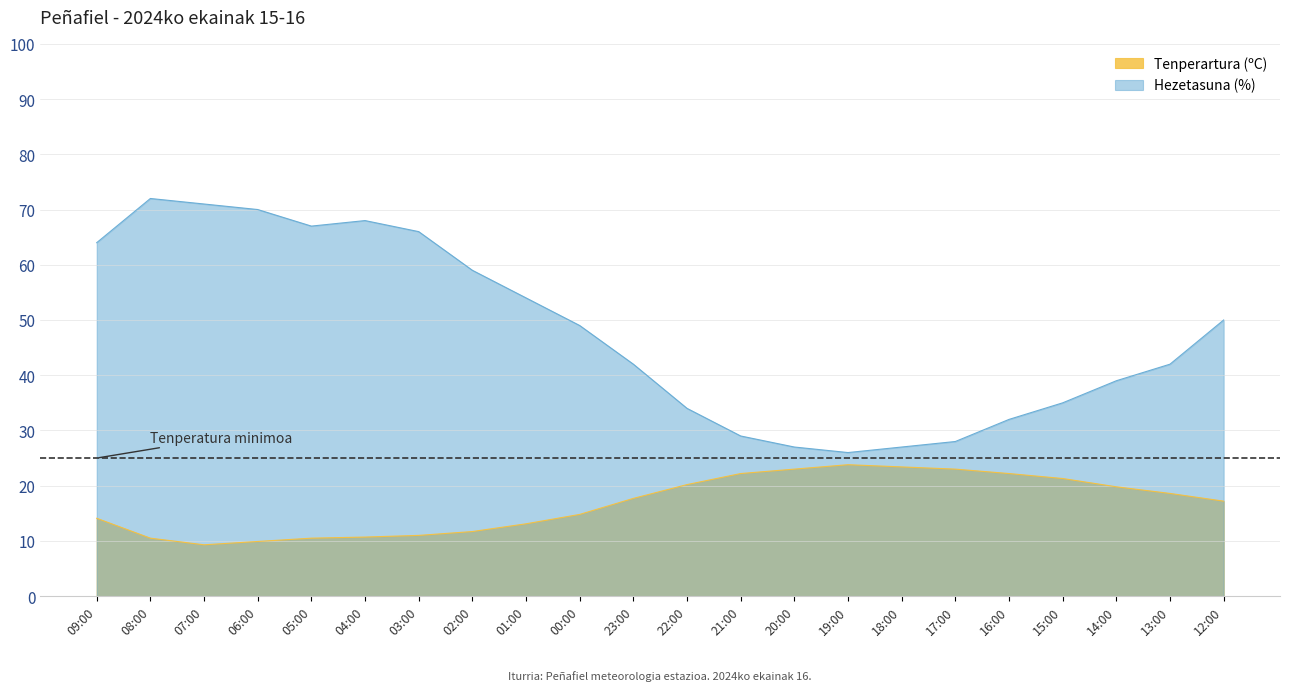

Is the value of Hezetasuna (%) at 19:00 greater than the value of Tenperartura (ºC) at 08:00?

Yes